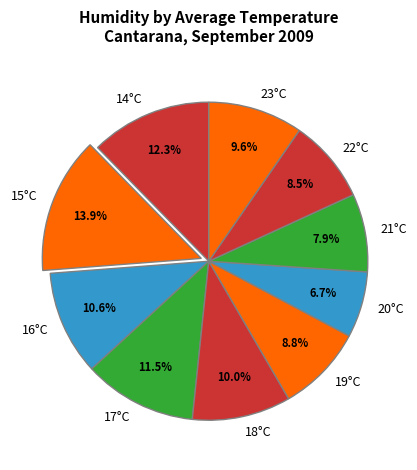

How many slices are in this pie chart?

10